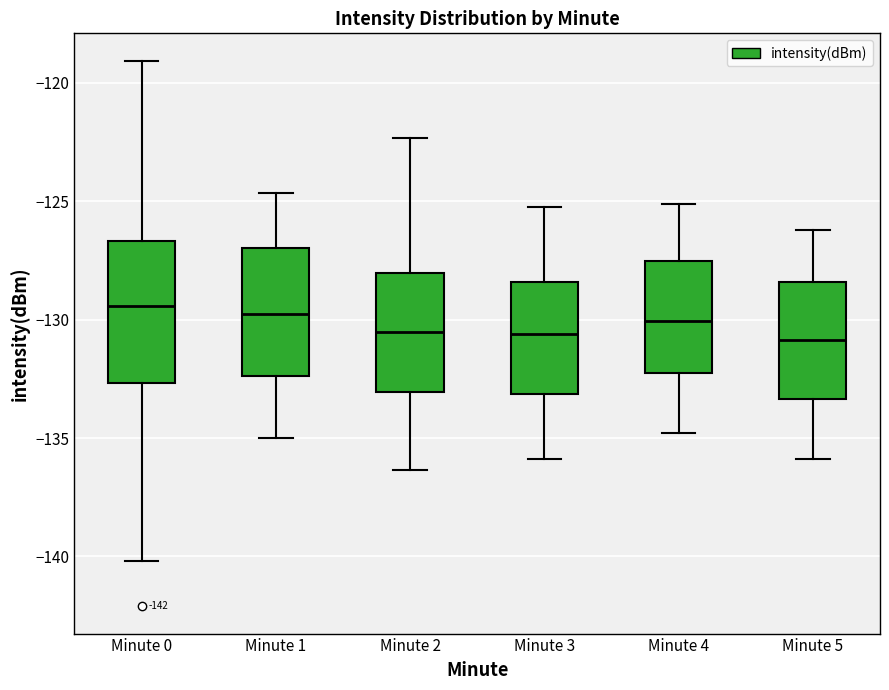

Where is the upper edge of the box for Minute 1 on the y-axis? The values are not printed on the chart, so give them approximately, as read against the axis.

-127.0